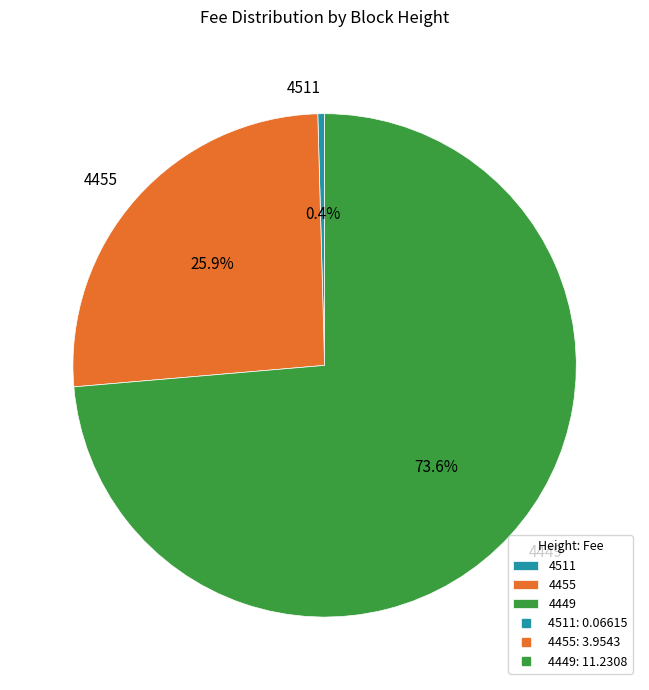

What is the ratio of the value at 4455 to the value at 4449?

0.4